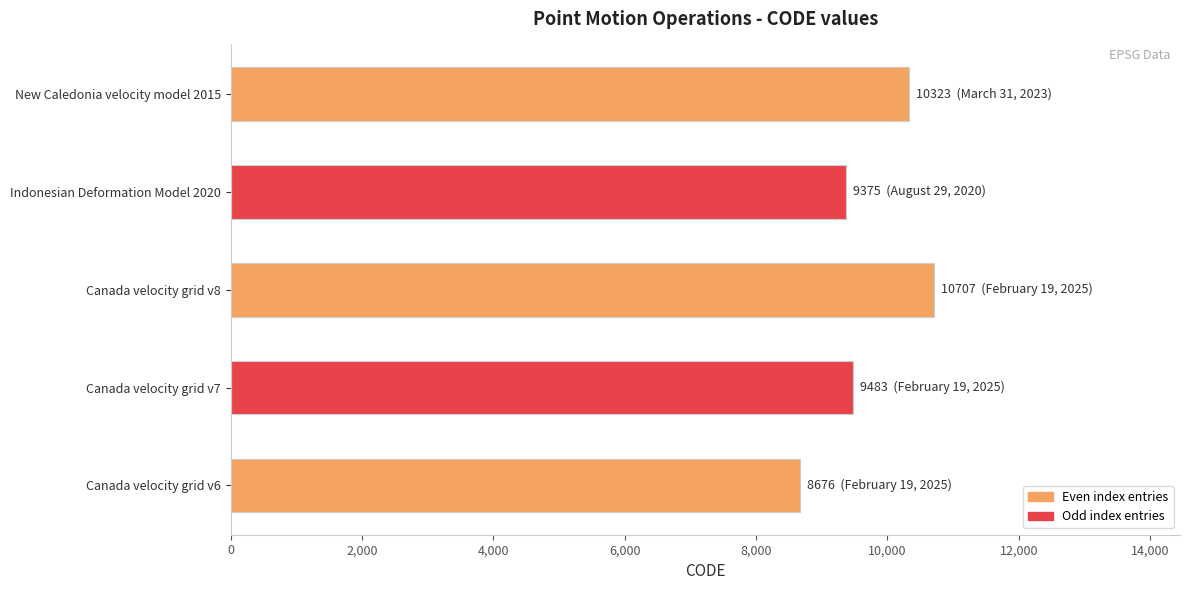

The value at Canada velocity grid v7 is 9483. True or false?

True